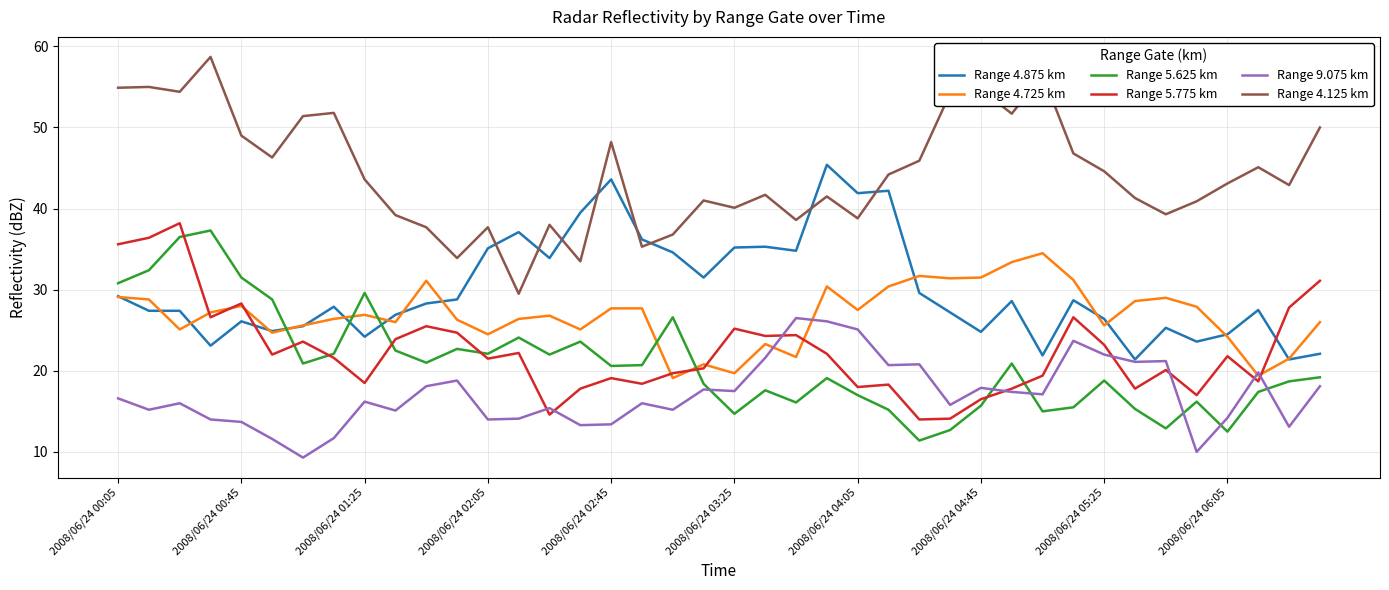

List the series in order of their peak value, highest first.

Range 4.125 km, Range 4.875 km, Range 5.775 km, Range 5.625 km, Range 4.725 km, Range 9.075 km